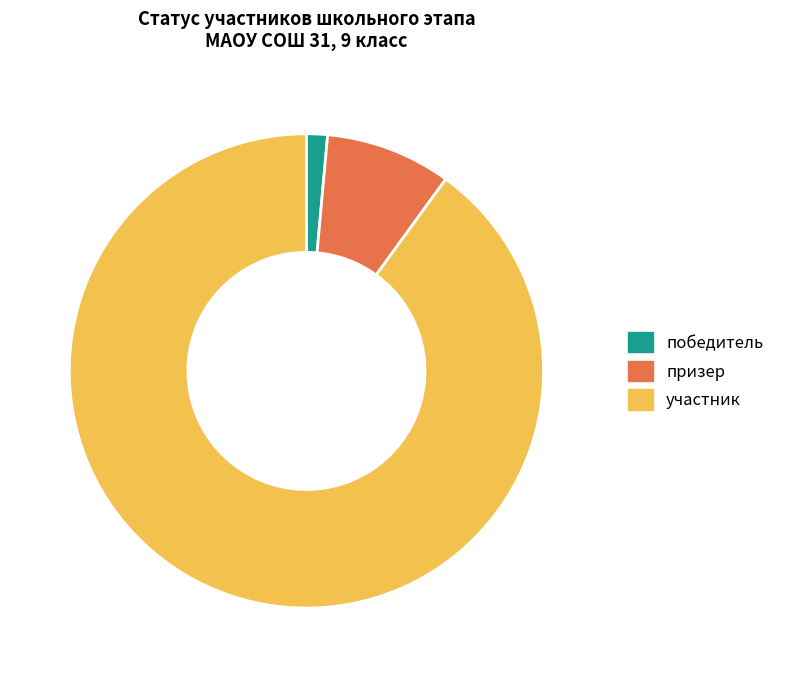

To the nearest percent, what is the difference between the участник and призер slice percentages?

81%